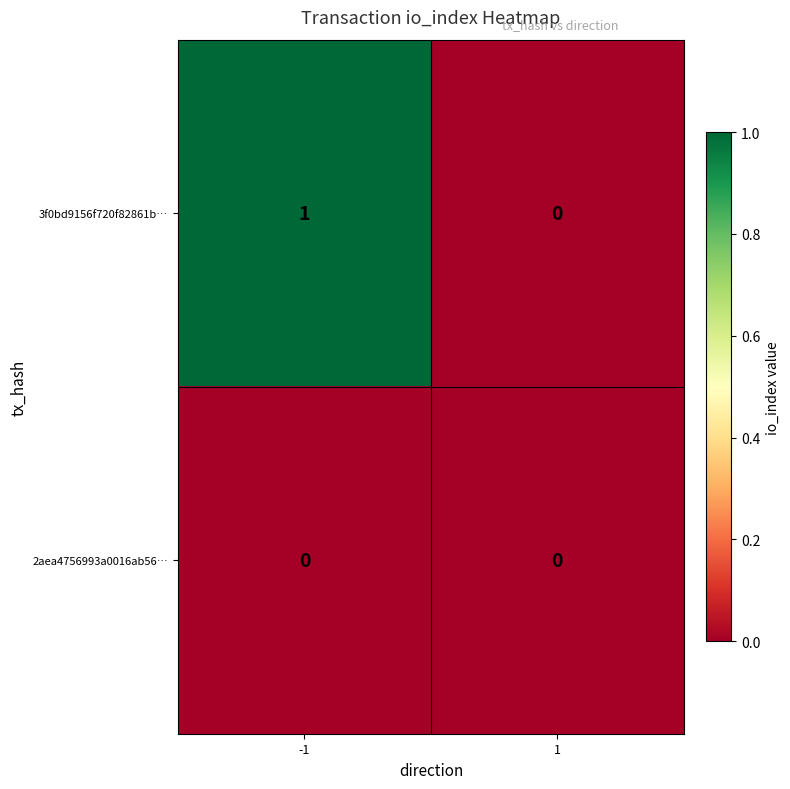

Which series has the largest range (max minus min)?

3f0bd9156f720f82861b…